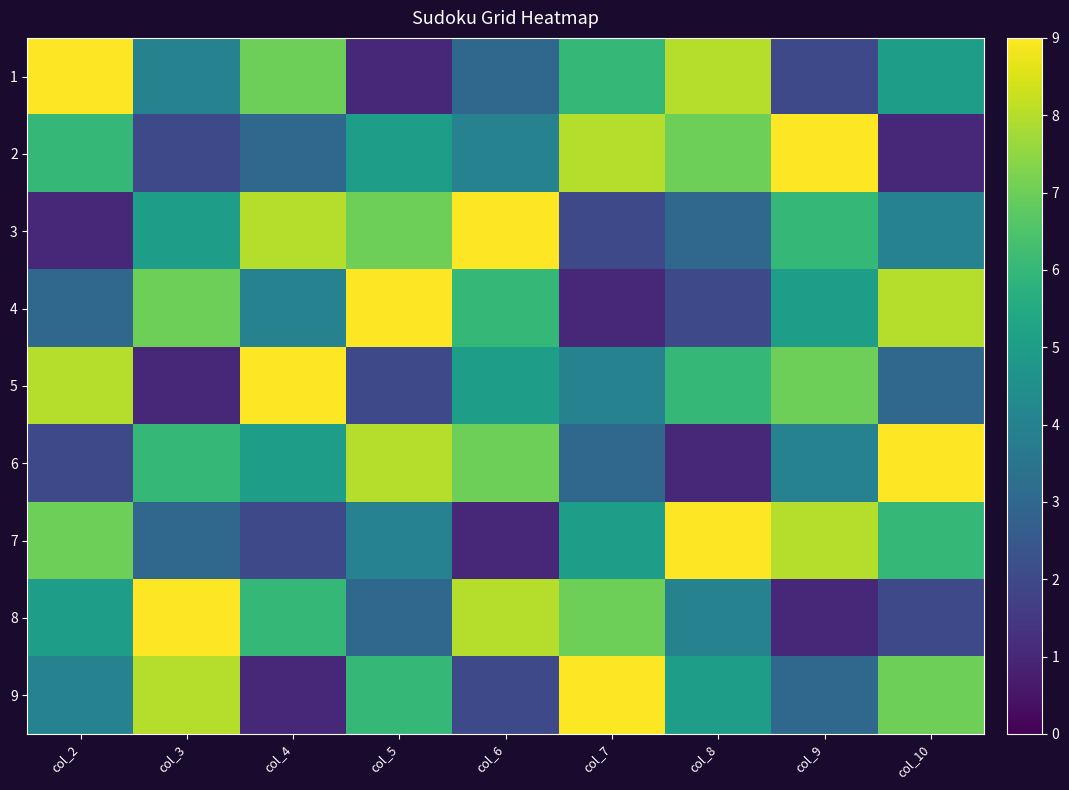

Reading left to right, what are all the values shown in this chart?

1: col_2=9	col_3=4	col_4=7	col_5=1	col_6=3	col_7=6	col_8=8	col_9=2	col_10=5
2: col_2=6	col_3=2	col_4=3	col_5=5	col_6=4	col_7=8	col_8=7	col_9=9	col_10=1
3: col_2=1	col_3=5	col_4=8	col_5=7	col_6=9	col_7=2	col_8=3	col_9=6	col_10=4
4: col_2=3	col_3=7	col_4=4	col_5=9	col_6=6	col_7=1	col_8=2	col_9=5	col_10=8
5: col_2=8	col_3=1	col_4=9	col_5=2	col_6=5	col_7=4	col_8=6	col_9=7	col_10=3
6: col_2=2	col_3=6	col_4=5	col_5=8	col_6=7	col_7=3	col_8=1	col_9=4	col_10=9
7: col_2=7	col_3=3	col_4=2	col_5=4	col_6=1	col_7=5	col_8=9	col_9=8	col_10=6
8: col_2=5	col_3=9	col_4=6	col_5=3	col_6=8	col_7=7	col_8=4	col_9=1	col_10=2
9: col_2=4	col_3=8	col_4=1	col_5=6	col_6=2	col_7=9	col_8=5	col_9=3	col_10=7